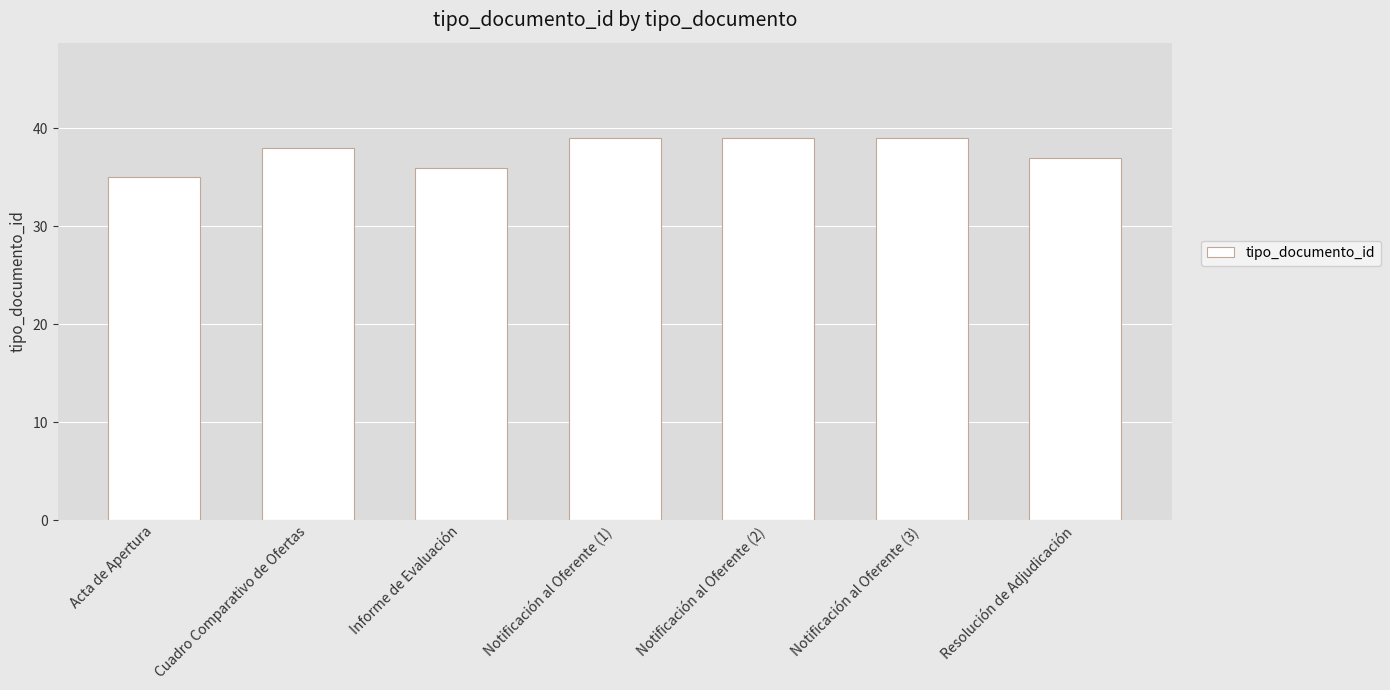

Reading left to right, what are all the values shown in this chart?

35	38	36	39	39	39	37